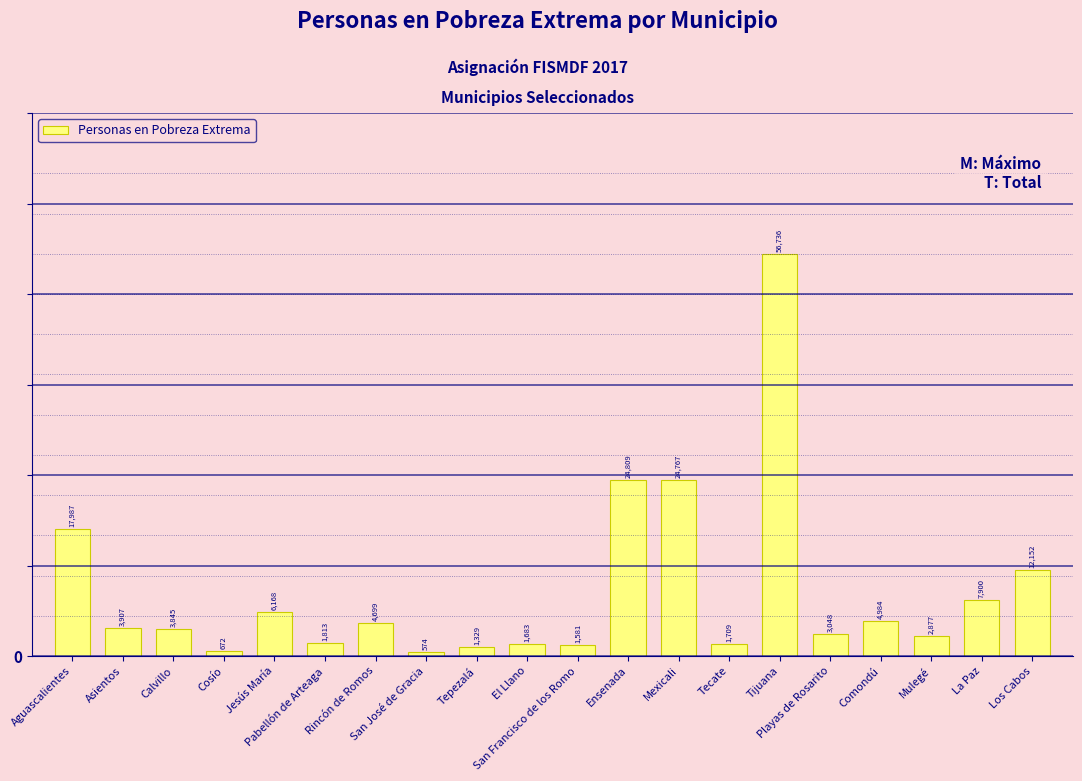

What is the average value?

9162